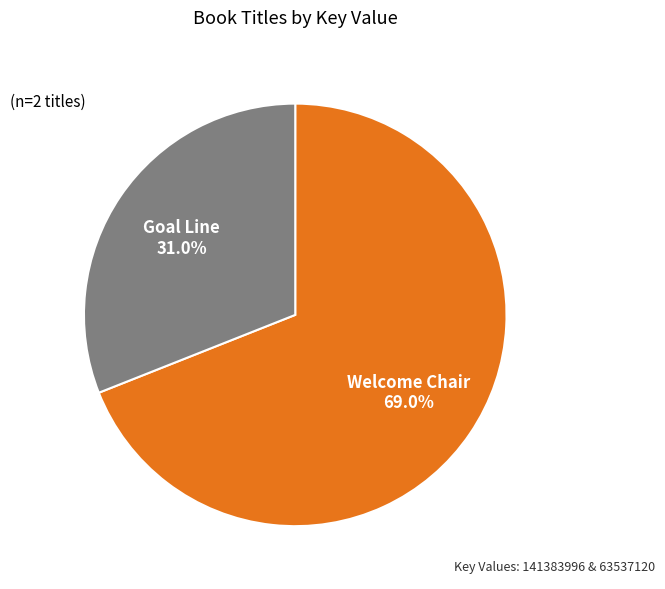

Does any single category account for the majority?

Yes